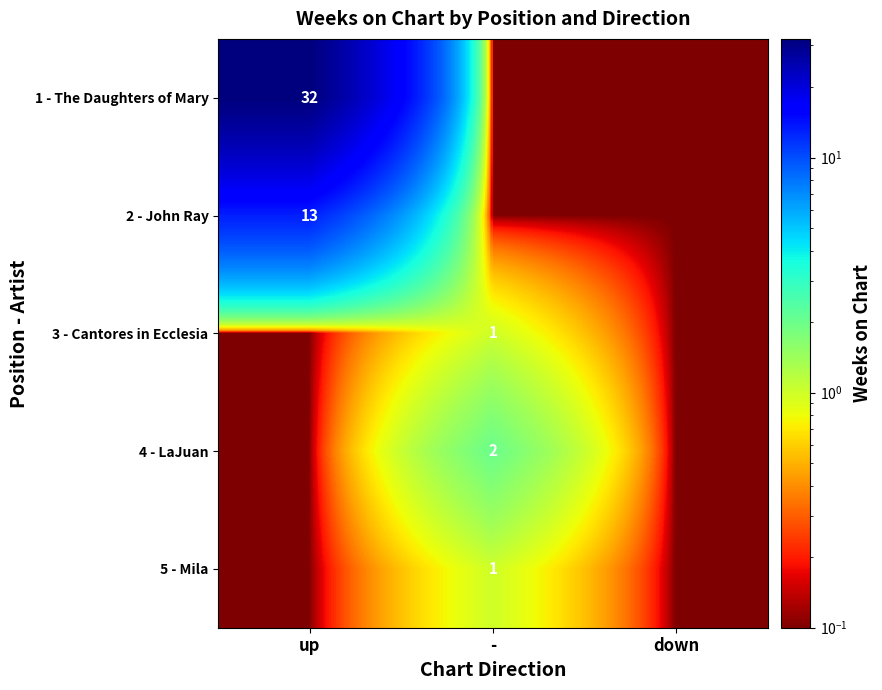

At which category is the sum across all series the highest?

up